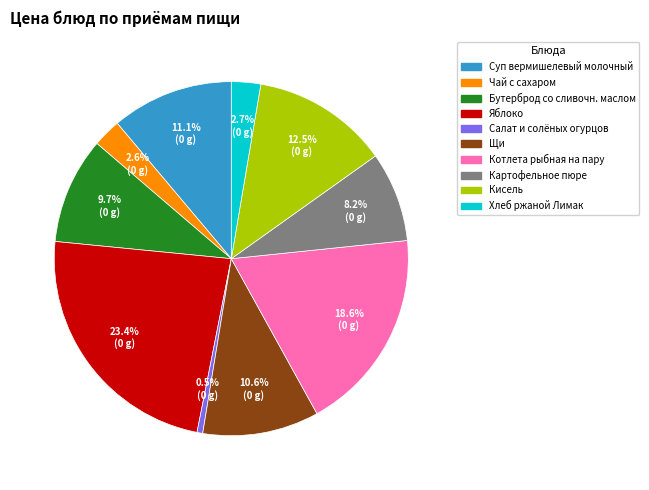

Which slice is the largest?

Яблоко